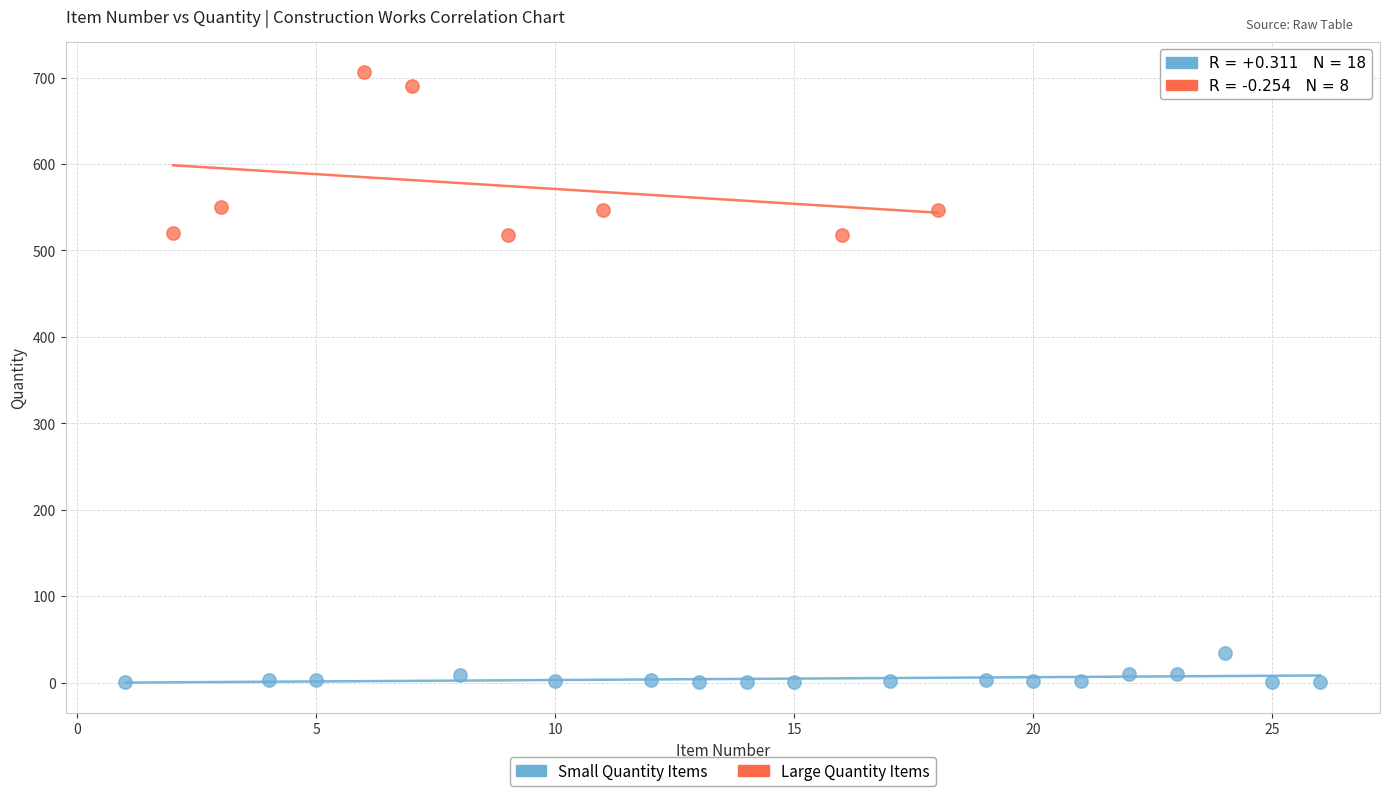

Which series contains the highest Y value?

Large Quantity Items